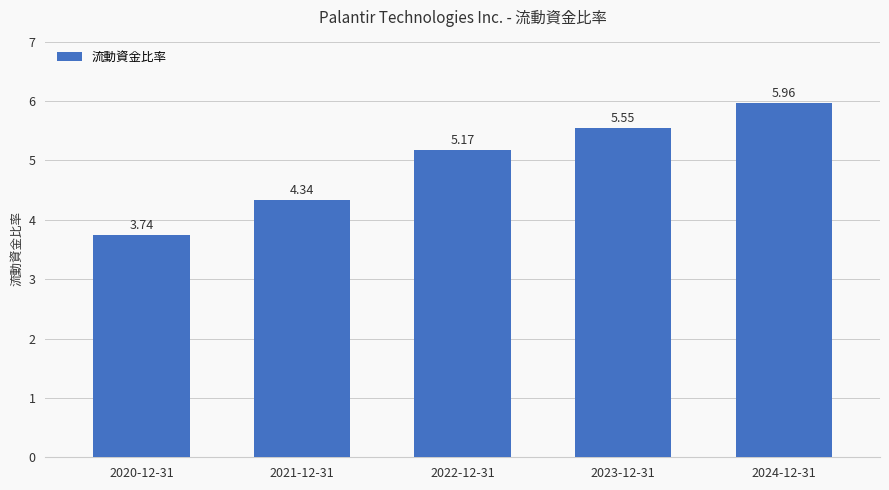

True or false: the data shows 5.4 at 2020-12-31.

False